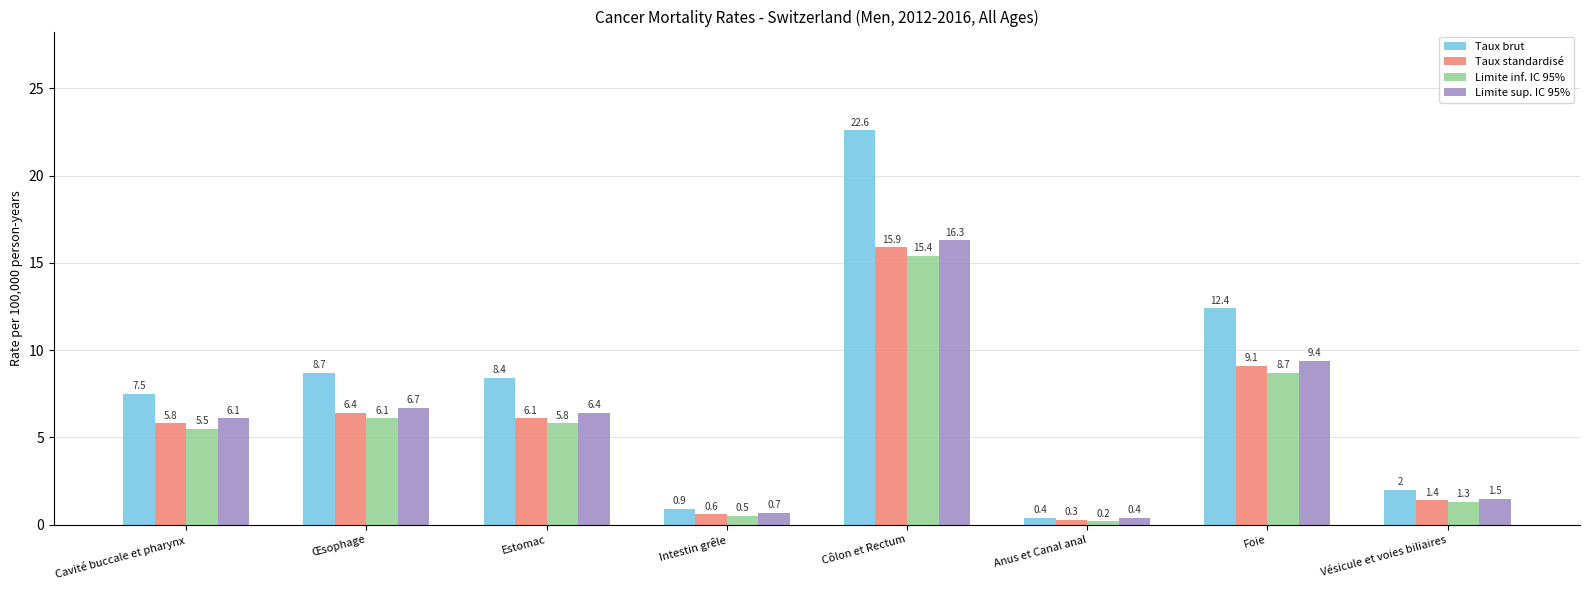

True or false: Limite inf. IC 95% has a value of 23.9 at Côlon et Rectum.

False